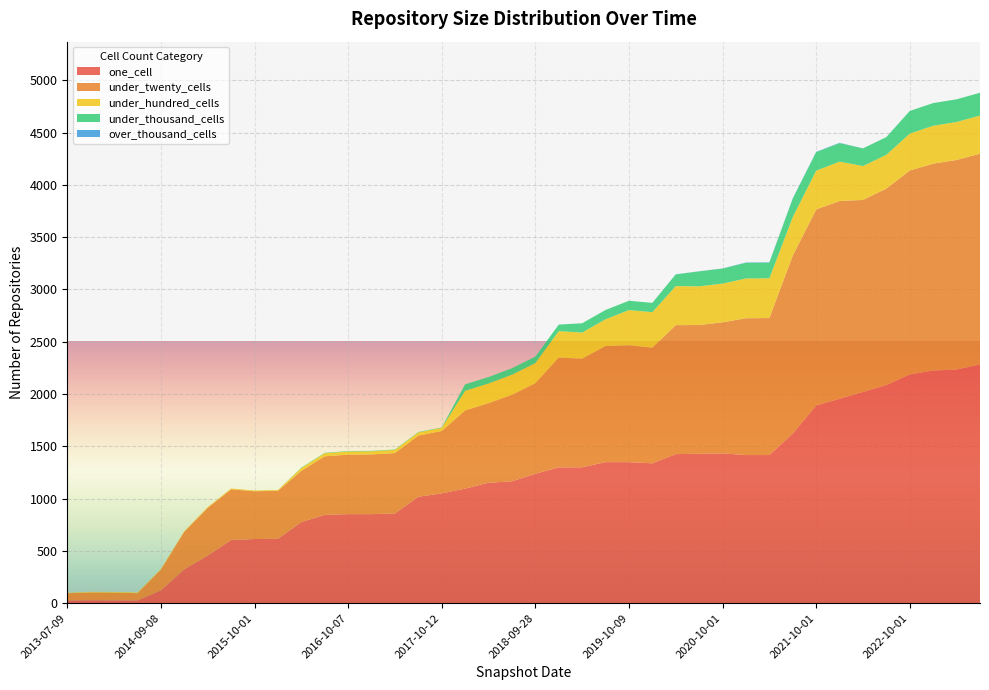

Reading right to left, transcribe all the data shown in this chart.

one_cell: 2023-07-01=2283	2023-04-01=2235	2023-01-01=2225	2022-10-01=2188	2022-07-01=2086	2022-04-01=2020	2022-01-01=1955	2021-10-01=1891	2021-07-01=1623	2021-04-01=1417	2021-01-01=1417	2020-10-01=1433	2020-07-01=1429	2020-04-01=1426	2020-01-01=1338	2019-10-09=1349	2019-07-01=1349	2019-04-06=1300	2019-01-01=1299	2018-09-28=1238	2018-07-11=1166	2018-04-09=1152	2017-12-22=1096	2017-10-12=1051	2017-07-24=1018	2017-04-12=858	2016-12-27=852	2016-10-07=852	2016-07-04=845	2016-04-05=776	2016-01-04=616	2015-10-01=614	2015-07-03=604	2015-04-09=456	2015-01-19=325	2014-09-08=123	2014-03-28=27	2013-12-20=28	2013-09-10=29	2013-07-09=27
under_twenty_cells: 2023-07-01=2015	2023-04-01=2003	2023-01-01=1978	2022-10-01=1949	2022-07-01=1879	2022-04-01=1836	2022-01-01=1891	2021-10-01=1874	2021-07-01=1701	2021-04-01=1310	2021-01-01=1308	2020-10-01=1253	2020-07-01=1231	2020-04-01=1233	2020-01-01=1105	2019-10-09=1117	2019-07-01=1110	2019-04-06=1038	2019-01-01=1050	2018-09-28=866	2018-07-11=827	2018-04-09=761	2017-12-22=747	2017-10-12=596	2017-07-24=585	2017-04-12=578	2016-12-27=571	2016-10-07=569	2016-07-04=560	2016-04-05=490	2016-01-04=459	2015-10-01=457	2015-07-03=486	2015-04-09=456	2015-01-19=359	2014-09-08=199	2014-03-28=69	2013-12-20=74	2013-09-10=74	2013-07-09=69
under_hundred_cells: 2023-07-01=365	2023-04-01=363	2023-01-01=362	2022-10-01=353	2022-07-01=323	2022-04-01=324	2022-01-01=376	2021-10-01=371	2021-07-01=368	2021-04-01=380	2021-01-01=380	2020-10-01=370	2020-07-01=370	2020-04-01=373	2020-01-01=340	2019-10-09=337	2019-07-01=256	2019-04-06=250	2019-01-01=253	2018-09-28=192	2018-07-11=192	2018-04-09=188	2017-12-22=188	2017-10-12=30	2017-07-24=30	2017-04-12=30	2016-12-27=30	2016-10-07=30	2016-07-04=29	2016-04-05=27	2016-01-04=7	2015-10-01=7	2015-07-03=7	2015-04-09=7	2015-01-19=6	2014-09-08=6	2014-03-28=6	2013-12-20=6	2013-09-10=6	2013-07-09=3
under_thousand_cells: 2023-07-01=218	2023-04-01=217	2023-01-01=217	2022-10-01=217	2022-07-01=169	2022-04-01=169	2022-01-01=177	2021-10-01=177	2021-07-01=177	2021-04-01=150	2021-01-01=150	2020-10-01=144	2020-07-01=143	2020-04-01=112	2020-01-01=89	2019-10-09=89	2019-07-01=89	2019-04-06=89	2019-01-01=62	2018-09-28=62	2018-07-11=62	2018-04-09=62	2017-12-22=62	2017-10-12=4	2017-07-24=4	2017-04-12=4	2016-12-27=4	2016-10-07=4	2016-07-04=4	2016-04-05=4	2016-01-04=0	2015-10-01=0	2015-07-03=0	2015-04-09=0	2015-01-19=0	2014-09-08=0	2014-03-28=0	2013-12-20=0	2013-09-10=0	2013-07-09=0
over_thousand_cells: 2023-07-01=0	2023-04-01=0	2023-01-01=0	2022-10-01=0	2022-07-01=0	2022-04-01=0	2022-01-01=3	2021-10-01=3	2021-07-01=3	2021-04-01=3	2021-01-01=3	2020-10-01=1	2020-07-01=1	2020-04-01=1	2020-01-01=0	2019-10-09=0	2019-07-01=0	2019-04-06=0	2019-01-01=0	2018-09-28=0	2018-07-11=0	2018-04-09=0	2017-12-22=0	2017-10-12=0	2017-07-24=0	2017-04-12=0	2016-12-27=0	2016-10-07=0	2016-07-04=0	2016-04-05=0	2016-01-04=0	2015-10-01=0	2015-07-03=0	2015-04-09=0	2015-01-19=0	2014-09-08=0	2014-03-28=0	2013-12-20=0	2013-09-10=0	2013-07-09=0